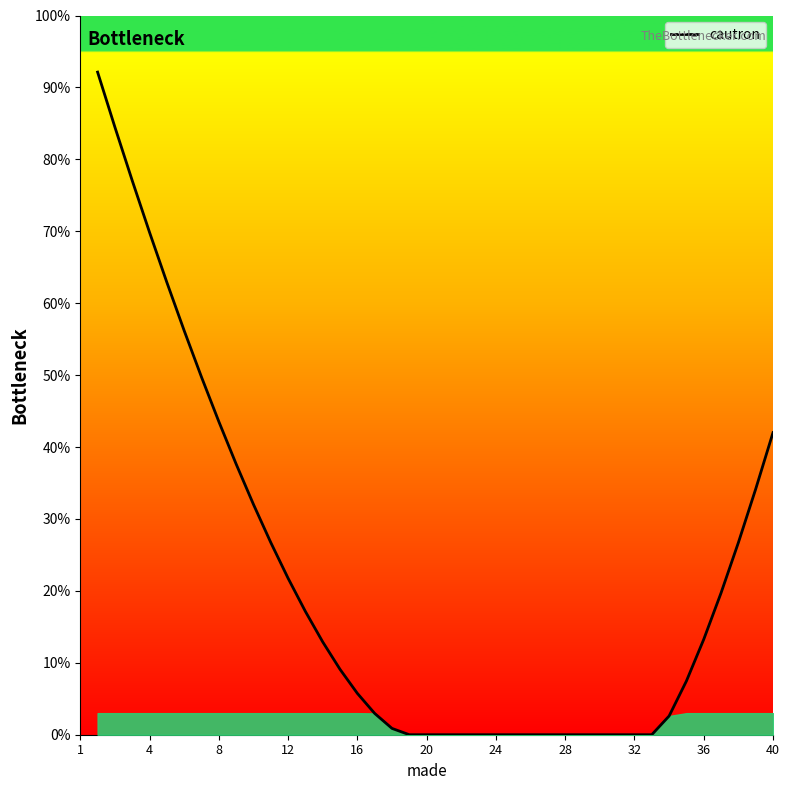

Which category has the highest value across all series?

1